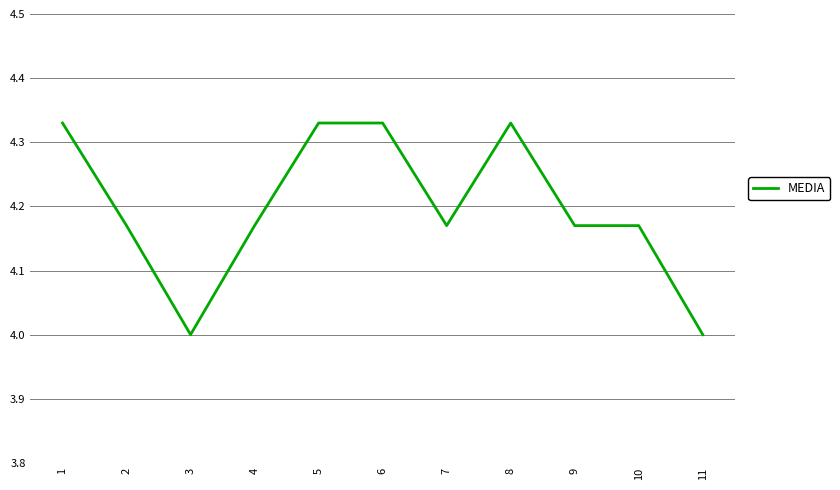

What is the difference between the maximum and minimum values?

0.3